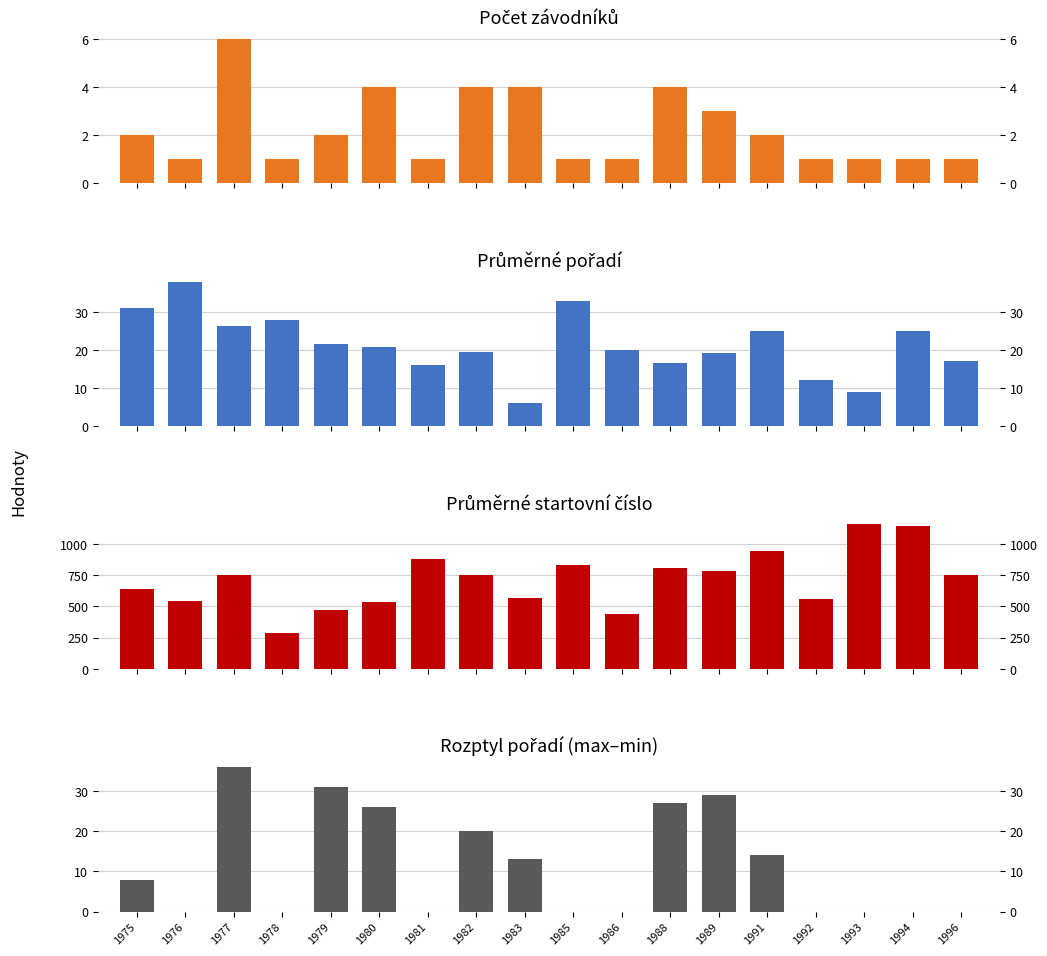

Which series has the largest range (max minus min)?

Průměrné startovní číslo